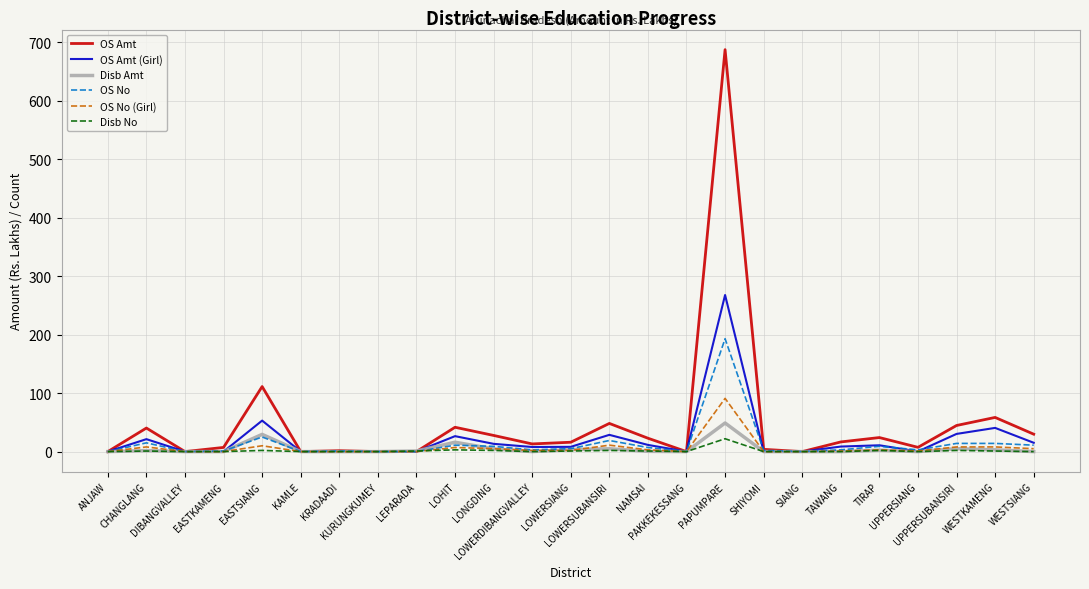

What is the maximum value for OS No (Girl)?

91.0